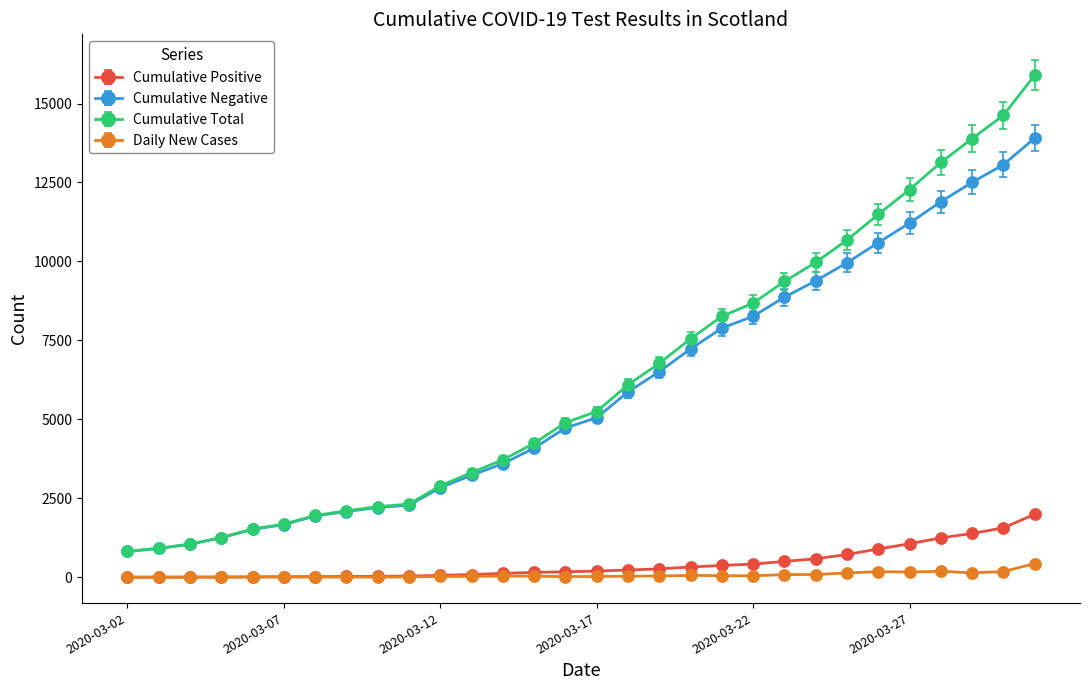

Is this an area chart (filled region under the line)?

No